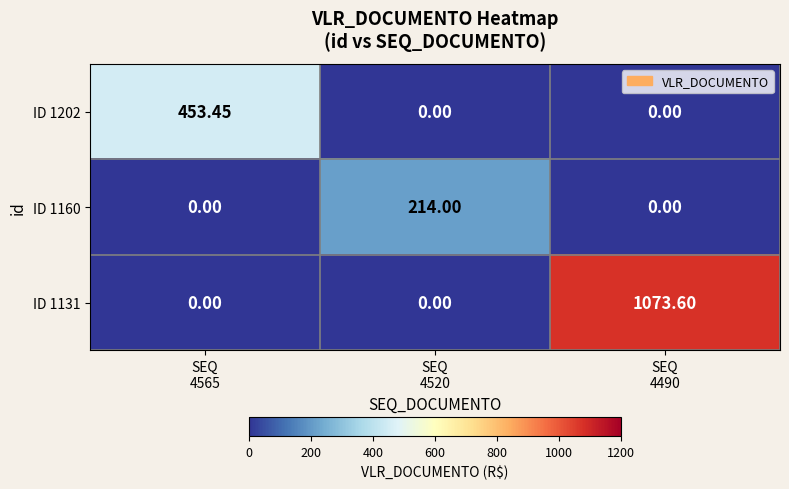

What is the maximum value shown in the chart?

1073.6